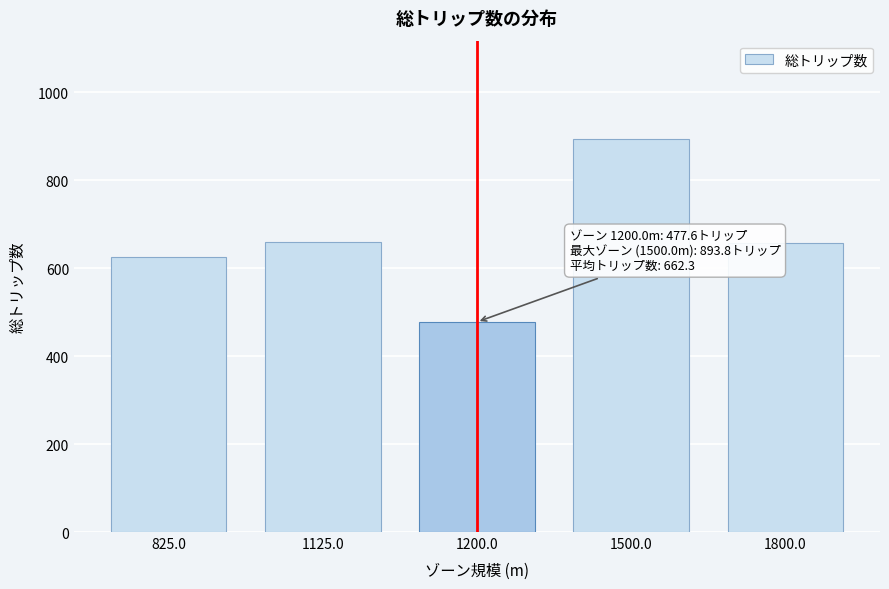

What is the difference between the second highest and second lowest values?

34.1